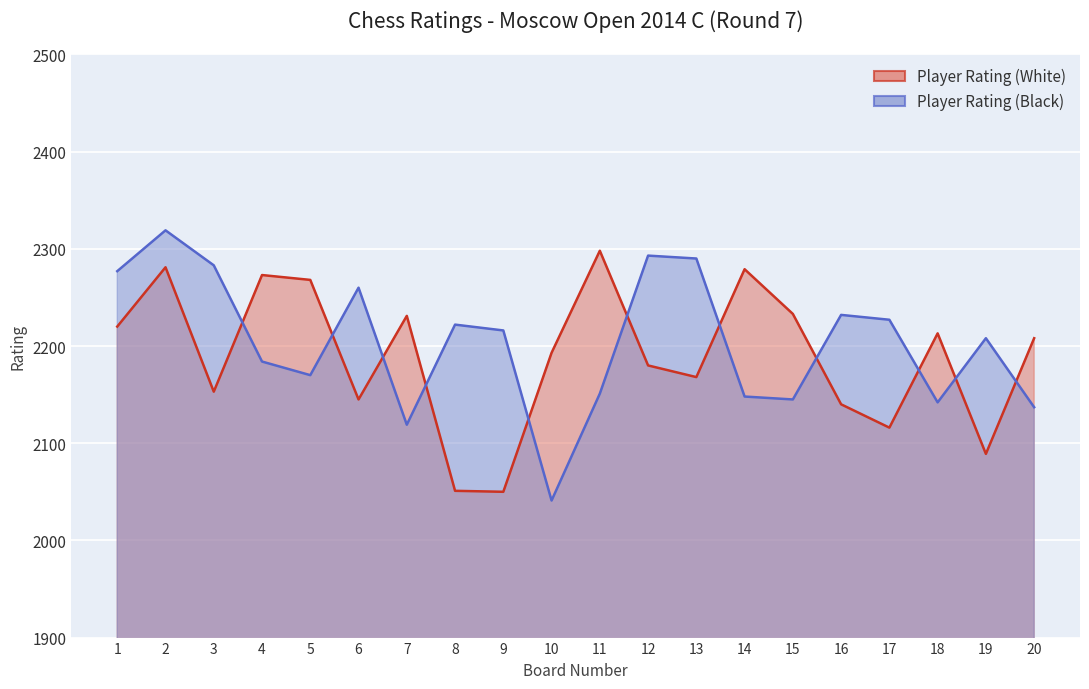

Rank the categories by Player Rating (White) value from highest to lowest.

11, 2, 14, 4, 5, 15, 7, 1, 18, 20, 10, 12, 13, 3, 6, 16, 17, 19, 8, 9